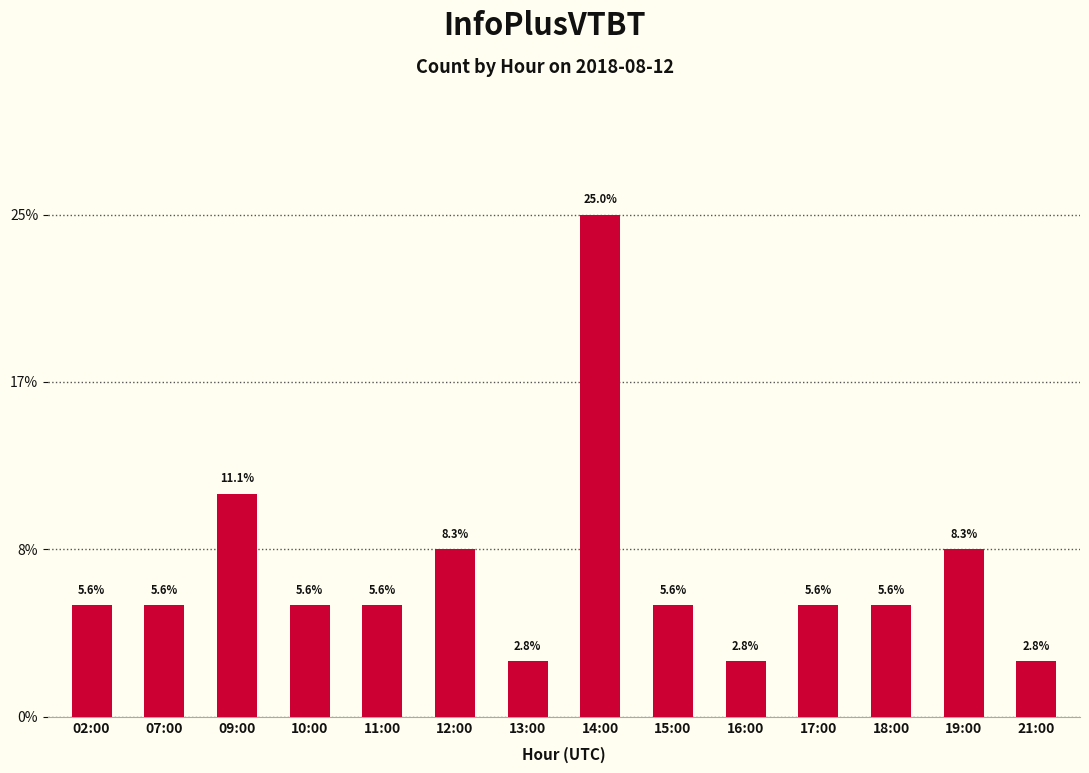

Reading right to left, extract all data points from this chart.

1	3	2	2	1	2	9	1	3	2	2	4	2	2